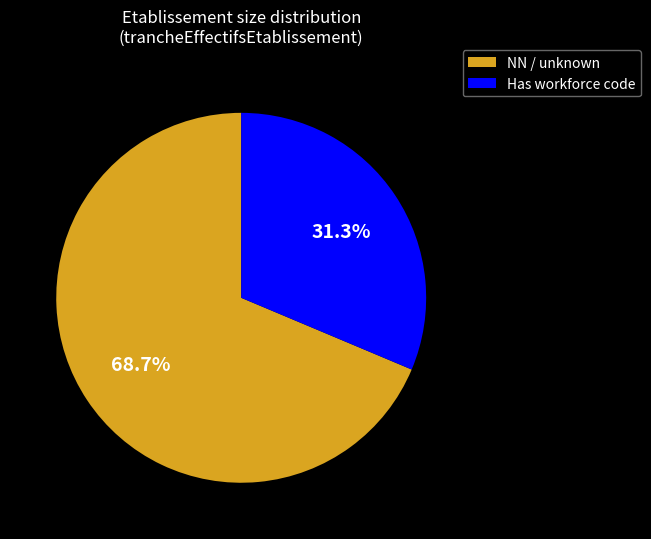

Do Has workforce code and NN / unknown together represent more than half of the pie?

Yes